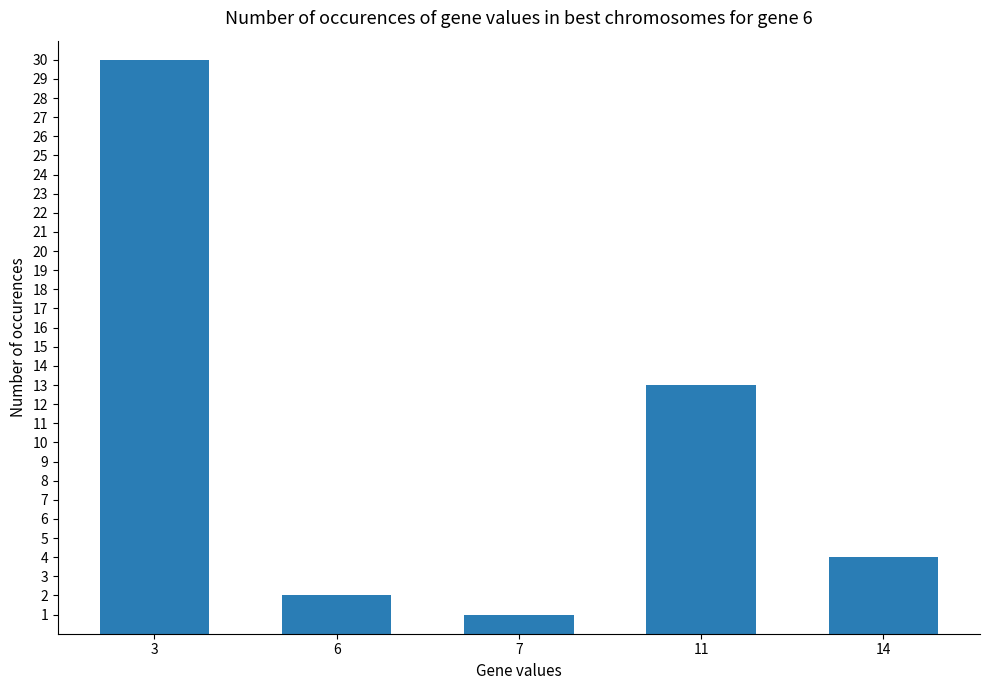

Reading right to left, list all the values displayed in this chart.

4	13	1	2	30